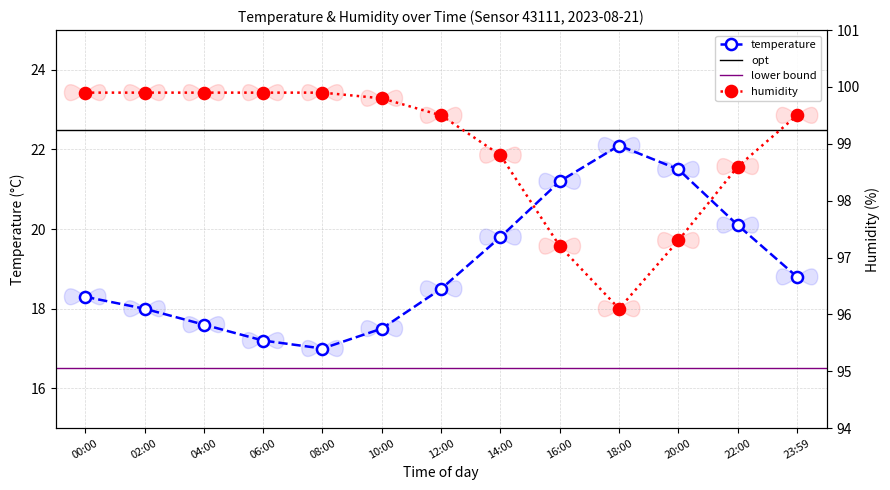

Read the temperature value at 06:00.

17.2